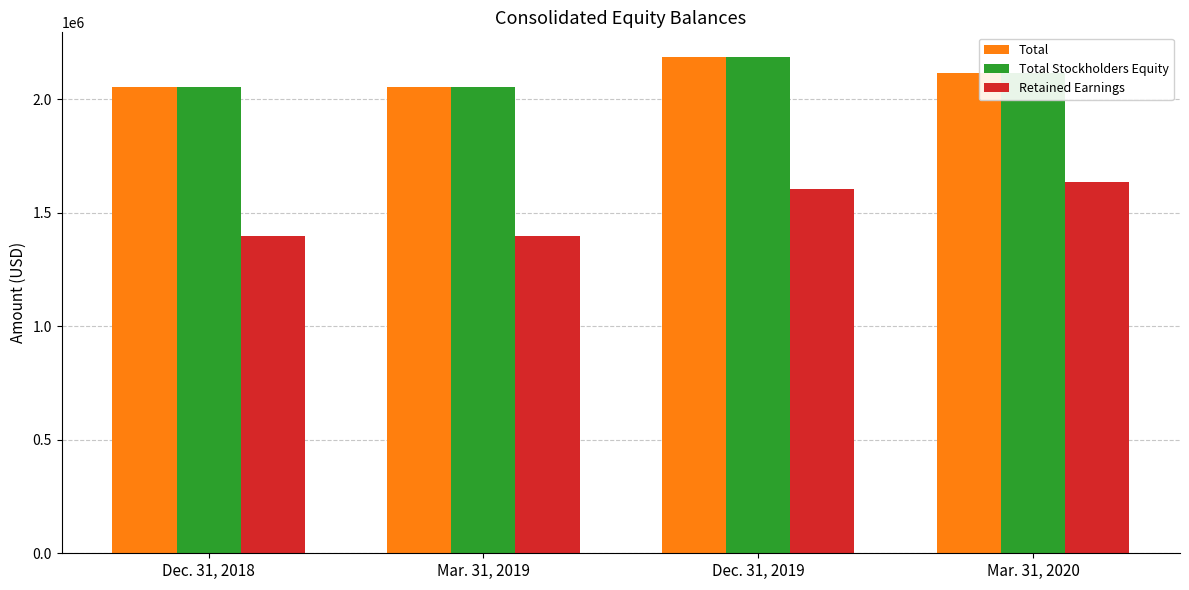

Is it true that Total equals 3532893 at Dec. 31, 2018?

False